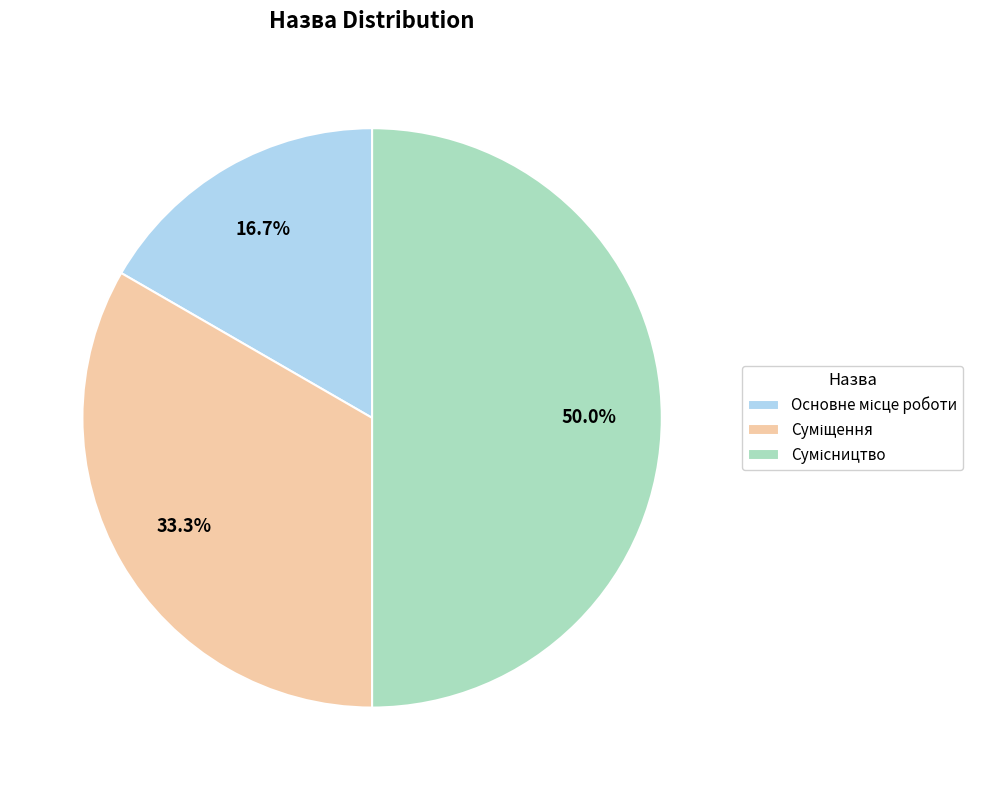

How many slices are in this pie chart?

3